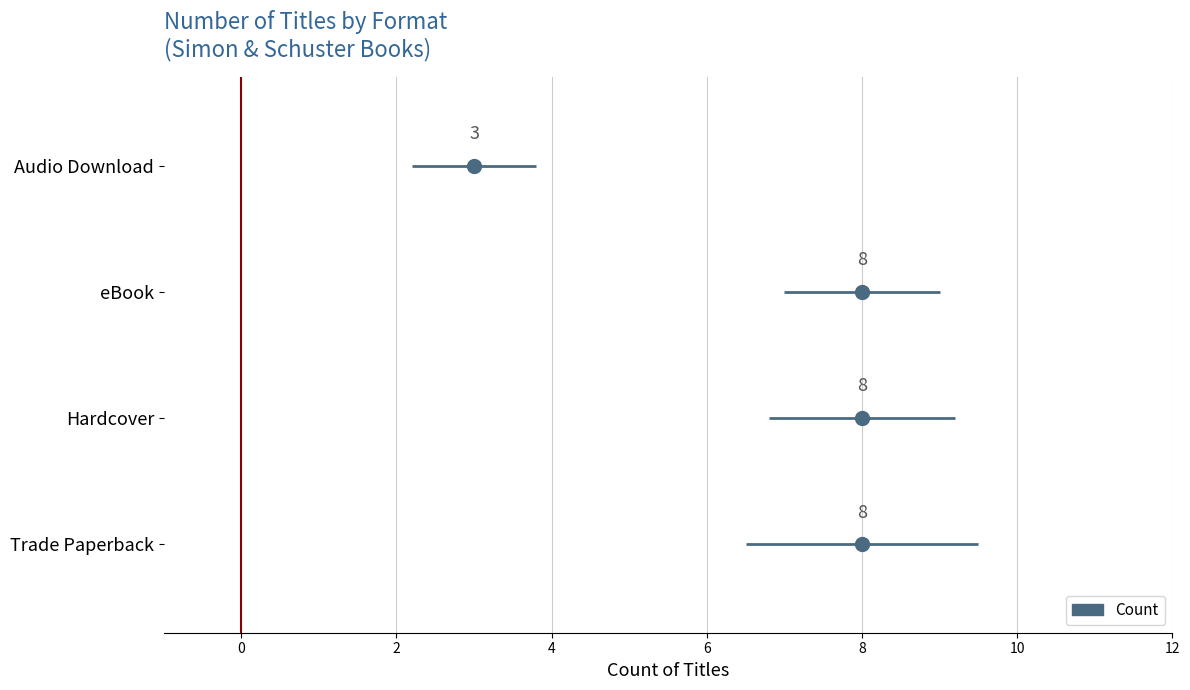

Rank the categories by value from highest to lowest.

Trade Paperback, Hardcover, eBook, Audio Download